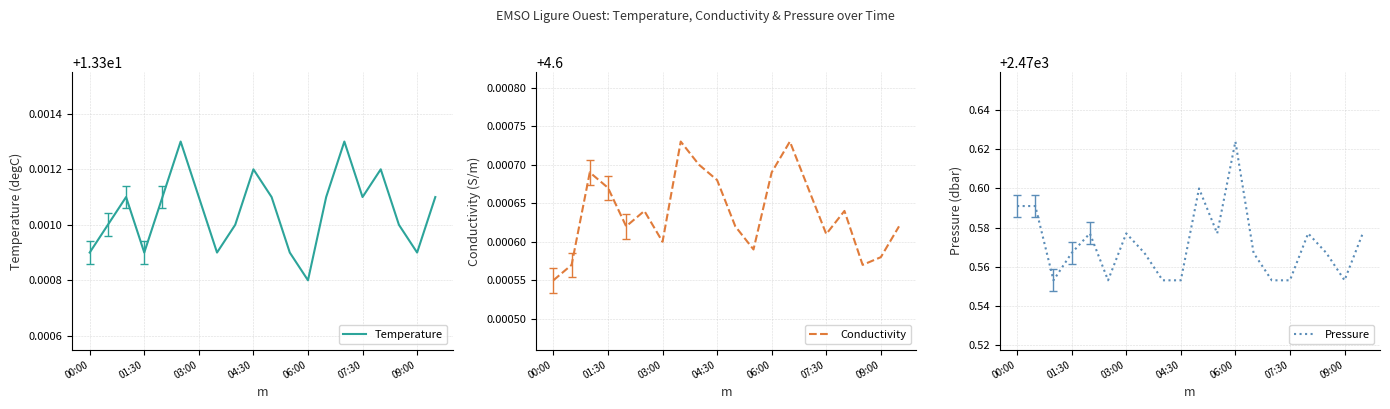

Which category has the highest value in the Pressure series?

06:00